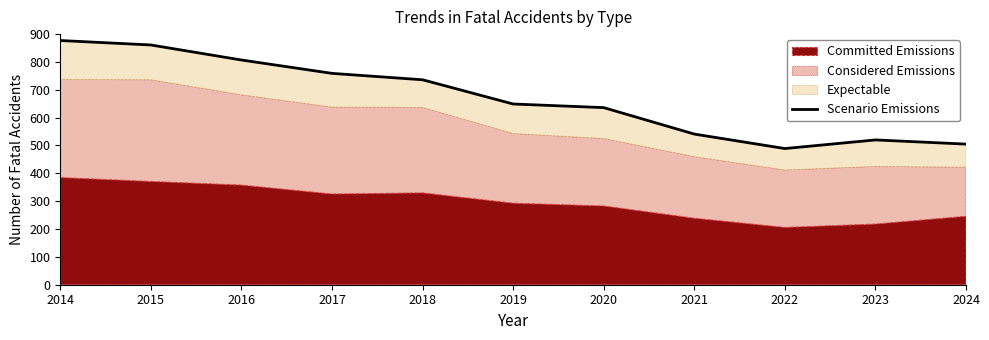

True or false: the data shows 489 at 2022.

True